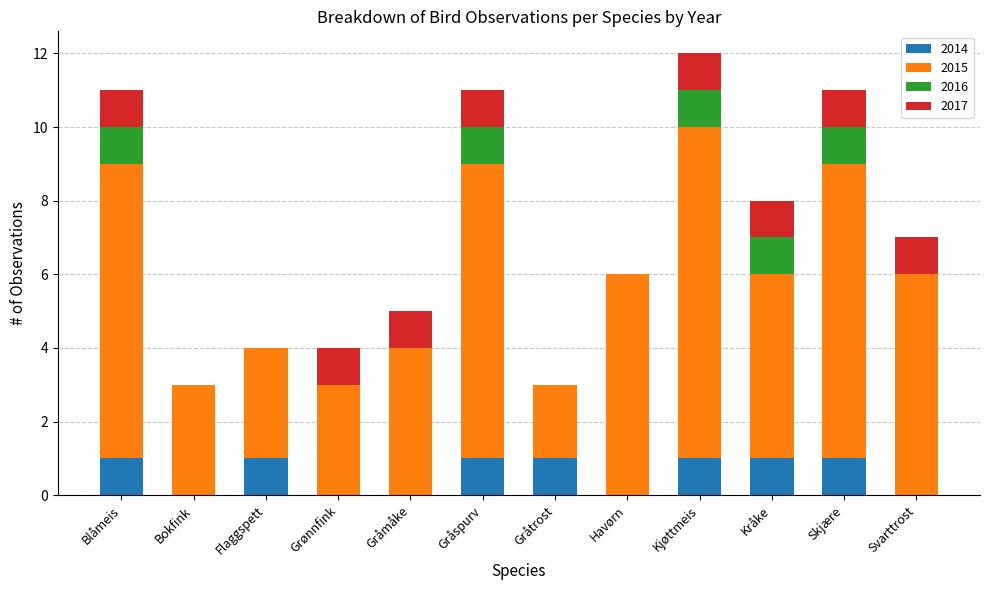

What is the sum of all 2014 values?

7